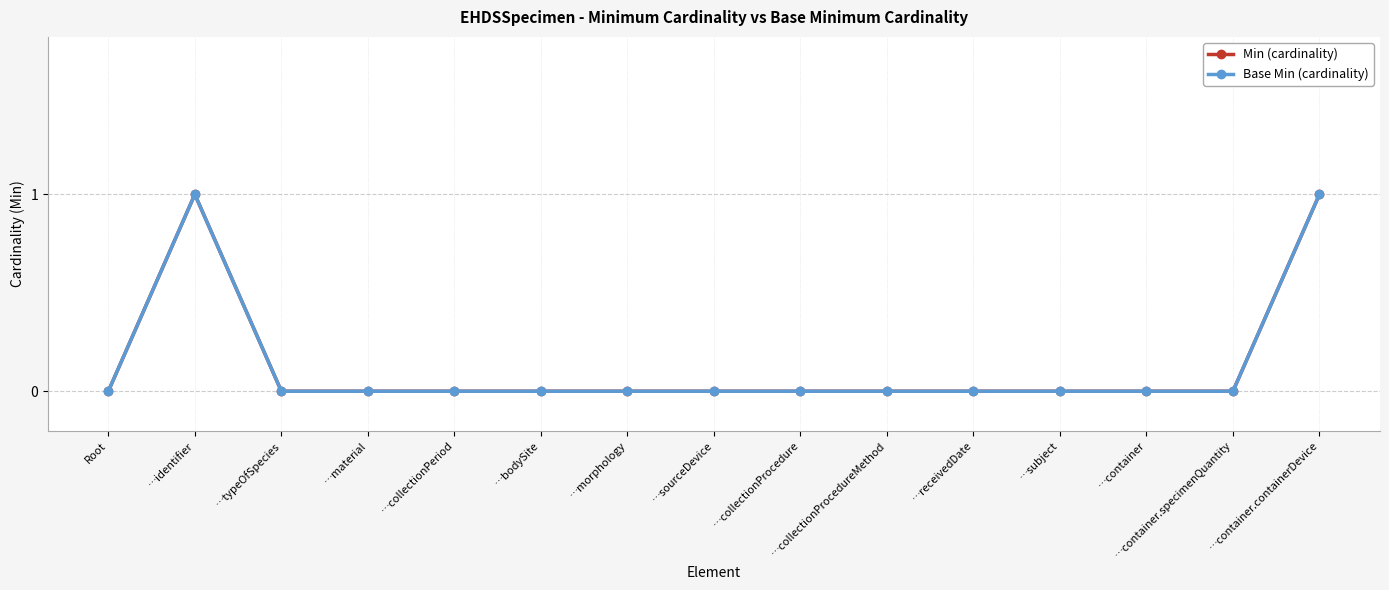

What is the label of the 7th point from the left?

…morphology